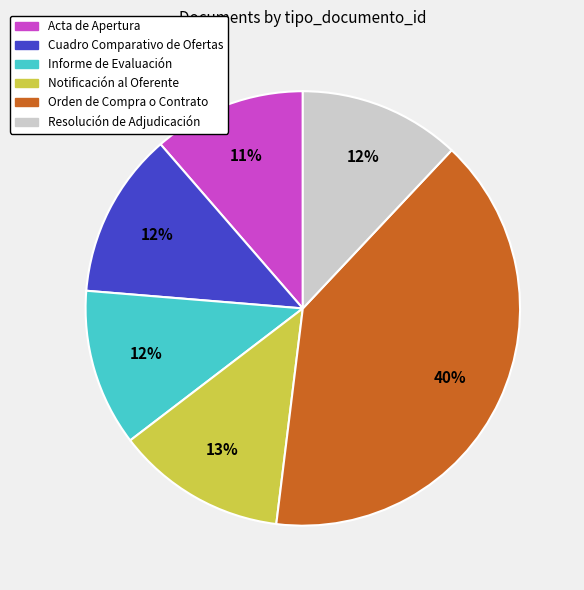

Does Cuadro Comparativo de Ofertas account for over 50% of the chart?

No